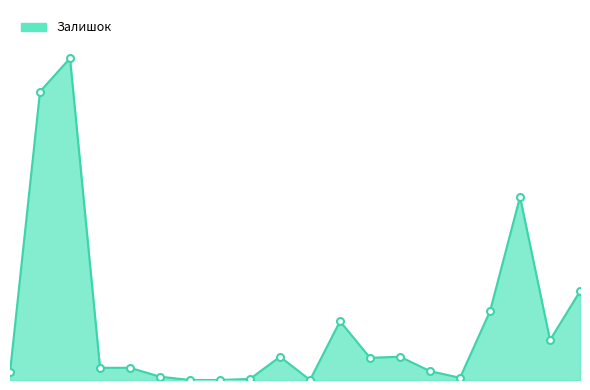

What is the average value?

53